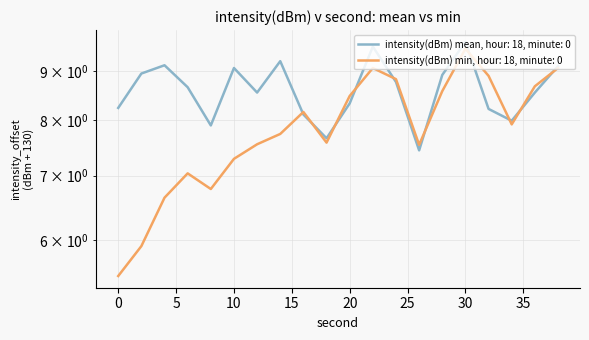

Between which two adjacent categories do intensity_mean and intensity_min first intersect?

14 and 16